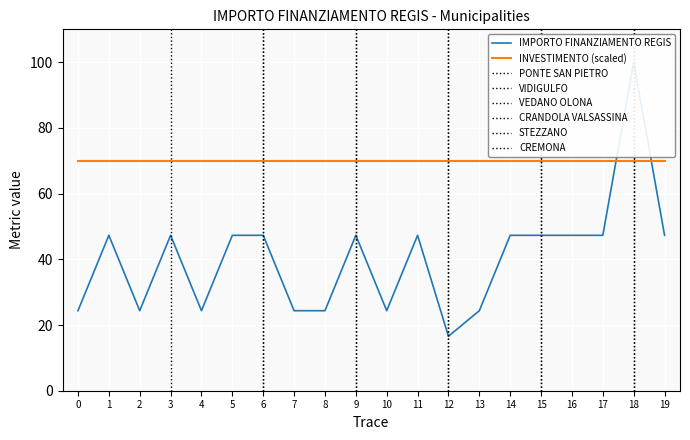

Reading right to left, list all the values displayed in this chart.

IMPORTO FINANZIAMENTO REGIS: 47.3	100.0	47.3	47.3	47.3	47.3	24.4	16.6	47.3	24.4	47.3	24.4	24.4	47.3	47.3	24.4	47.3	24.4	47.3	24.4
INVESTIMENTO (scaled): 70.0	70.0	70.0	70.0	70.0	70.0	70.0	70.0	70.0	70.0	70.0	70.0	70.0	70.0	70.0	70.0	70.0	70.0	70.0	70.0